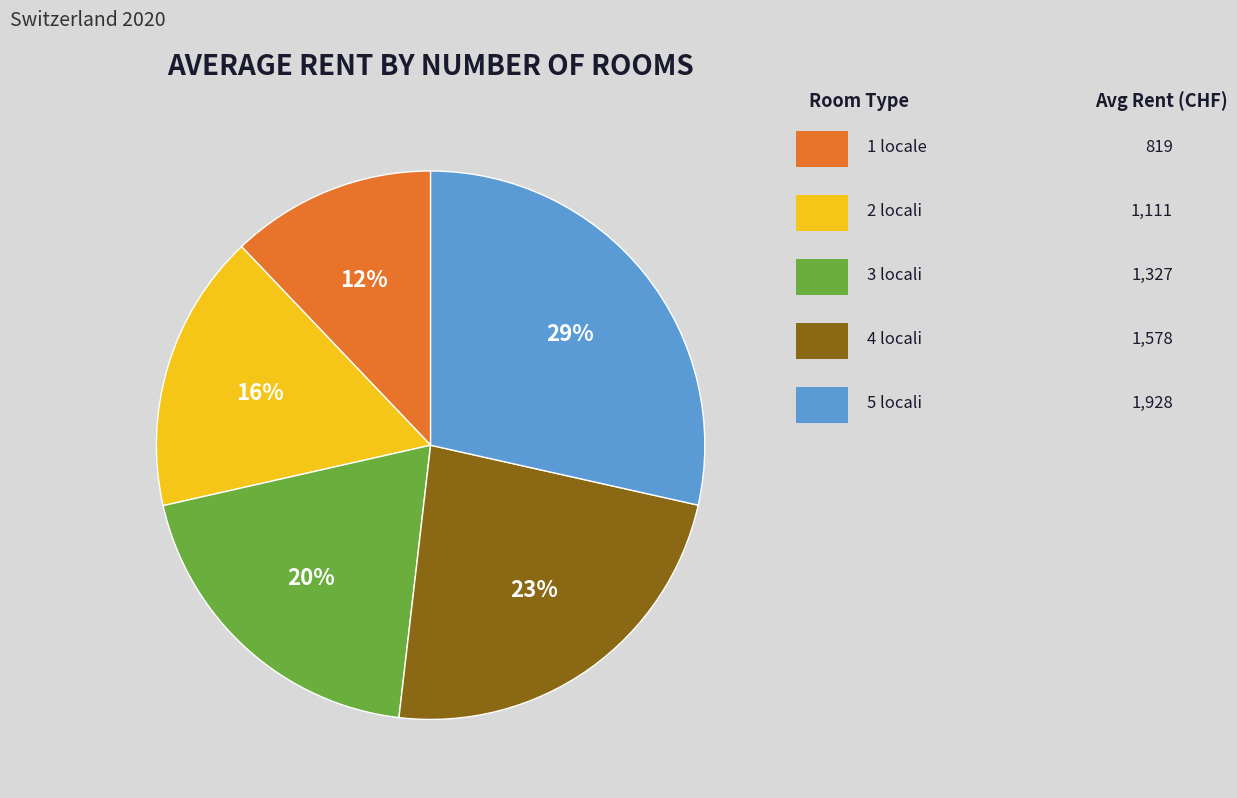

To the nearest percent, what is the combined percentage of 1 locale and 3 locali?

32%